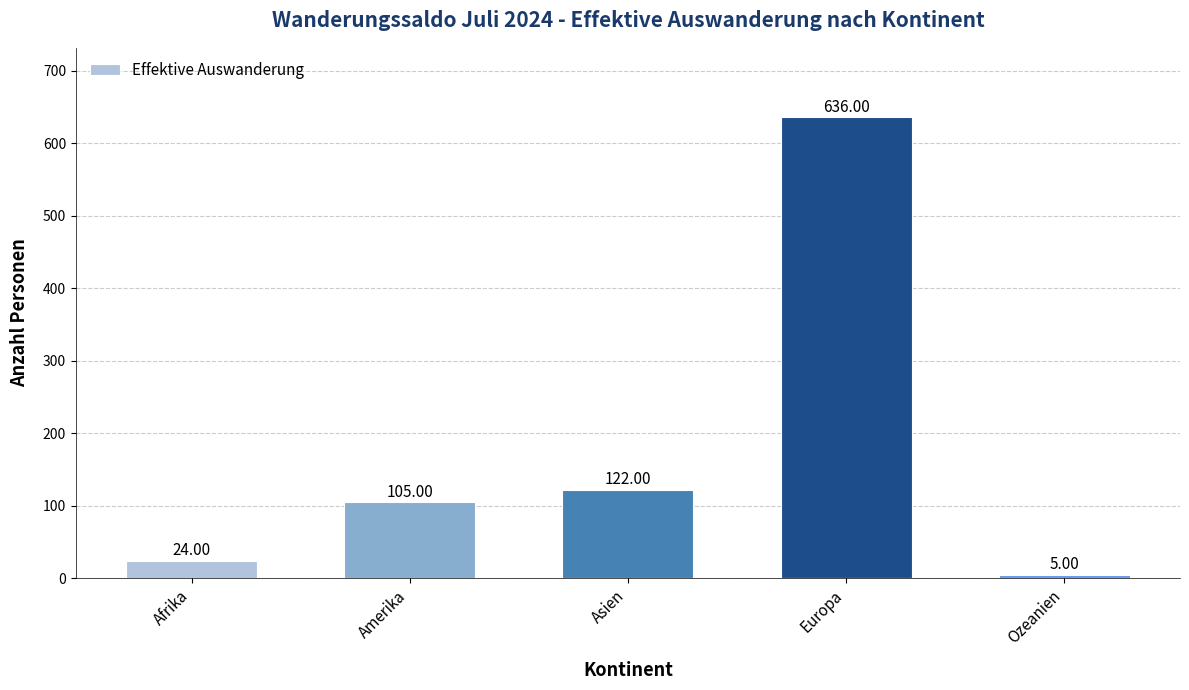

Where is the data nearest to the value 320?

Asien